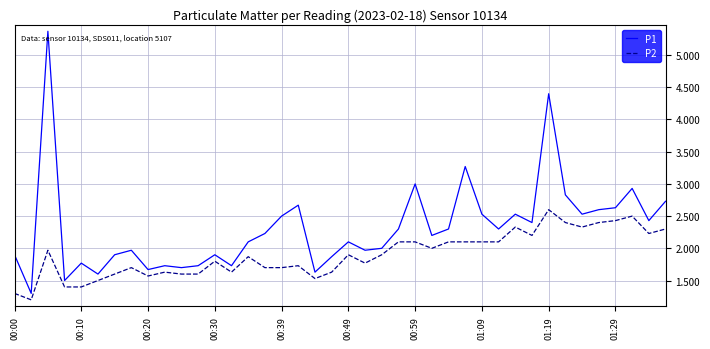

How many lines are shown in the chart?

2